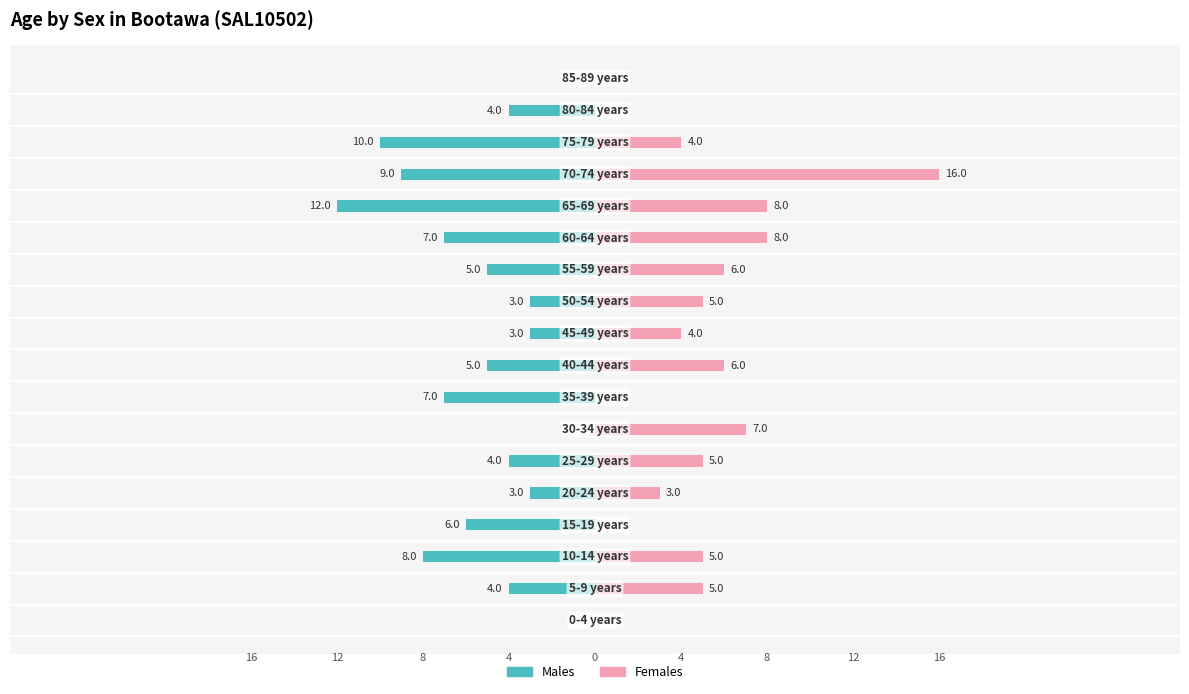

The Females series shows 9 at 10. True or false?

False